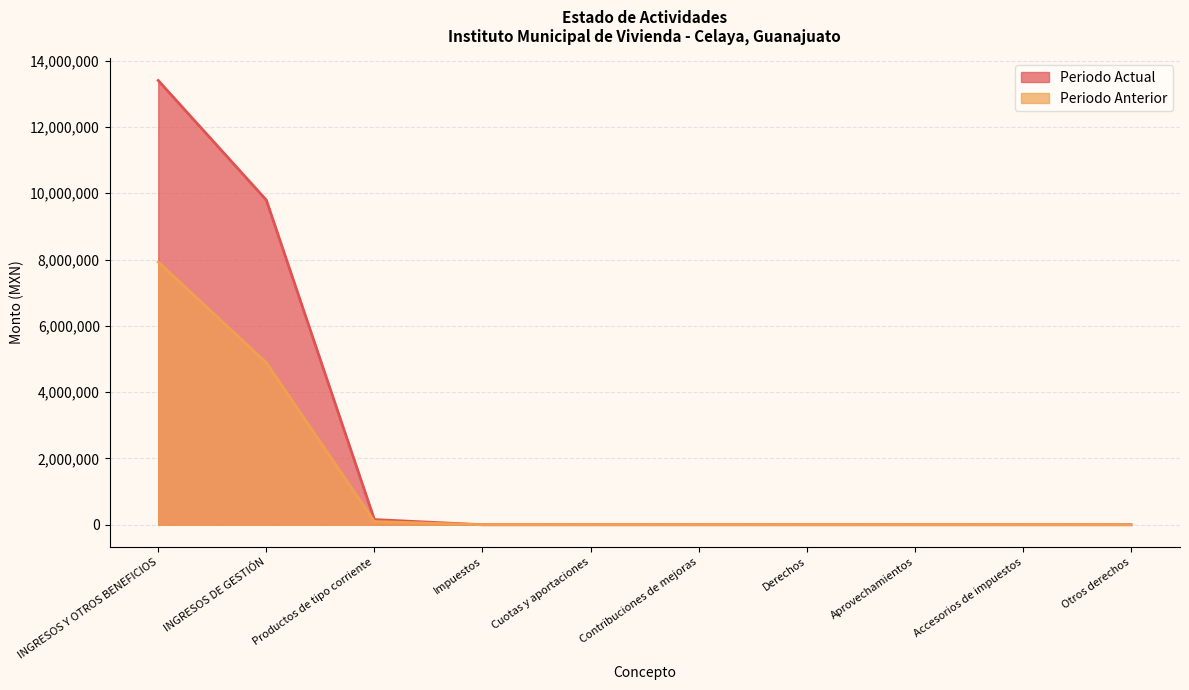

True or false: Periodo Anterior and Periodo Actual intersect in this chart.

False